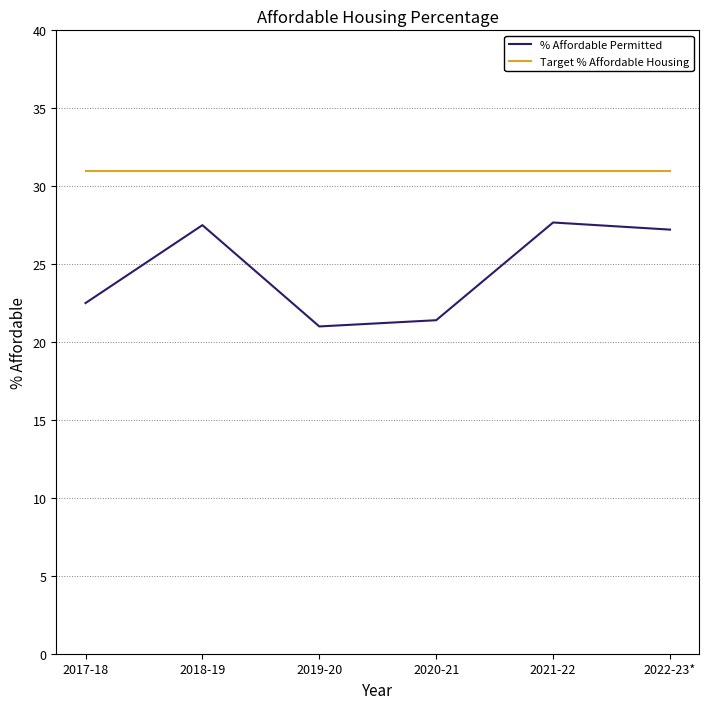

What is the sum of all % Affordable Permitted values?

147.3